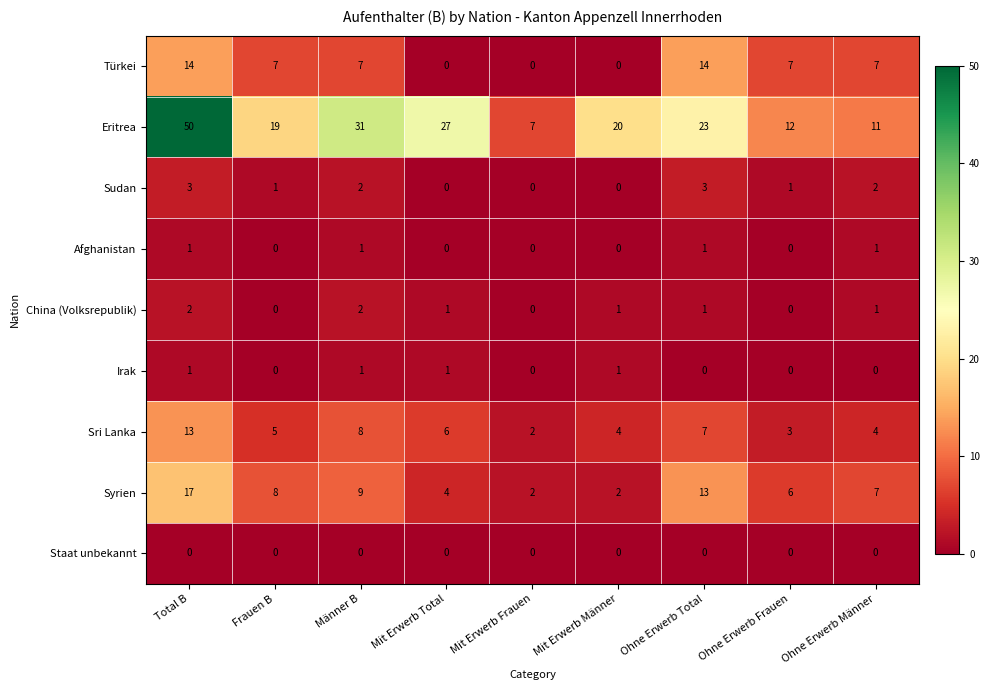

True or false: China (Volksrepublik) has a value of 2 at Männer B.

True